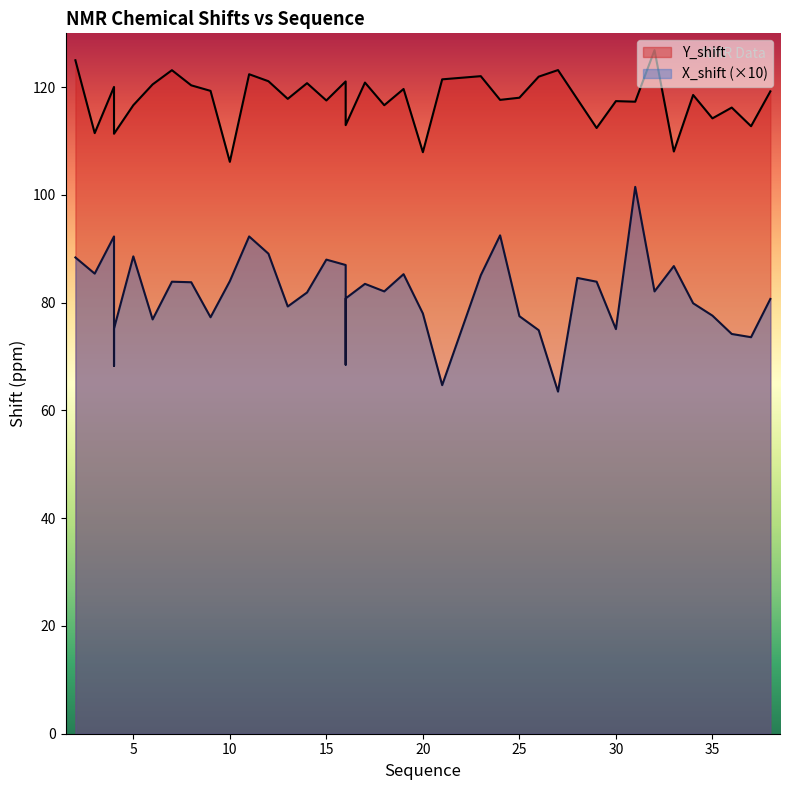

What is the lowest value of the X_shift series?

63.5